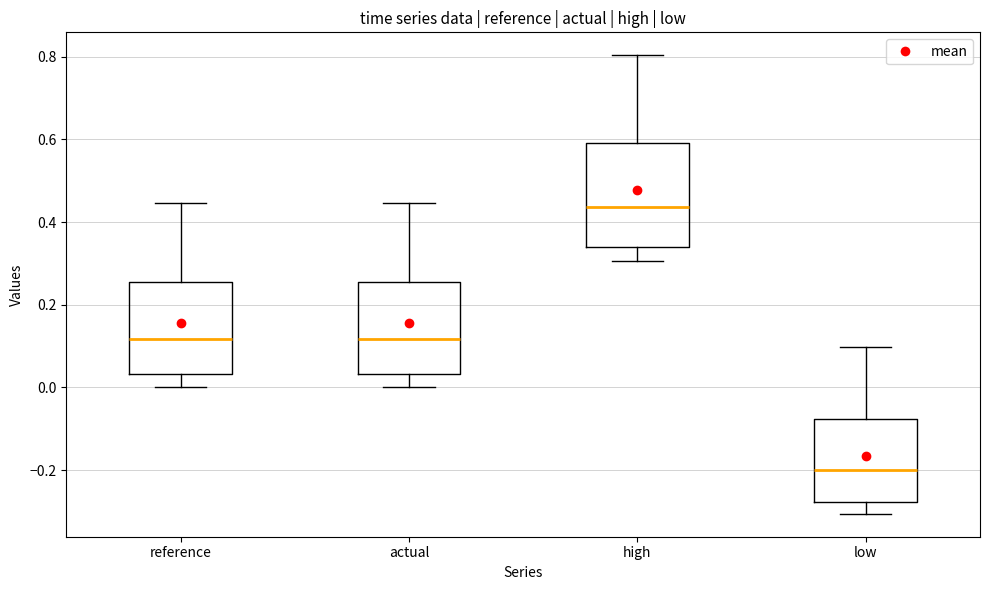

Reading left to right, transcribe this box plot: for each box, give where its median line is, the range the box spans, and where its two whiskers end, as read against the y-axis. The values are not printed on the chart, so give them approximately, as read against the axis.

reference: median 0.12, box 0.04 to 0.26, whiskers 0.00 to 0.44
actual: median 0.12, box 0.04 to 0.26, whiskers 0.00 to 0.44
high: median 0.44, box 0.34 to 0.60, whiskers 0.30 to 0.80
low: median -0.20, box -0.28 to -0.08, whiskers -0.30 to 0.10